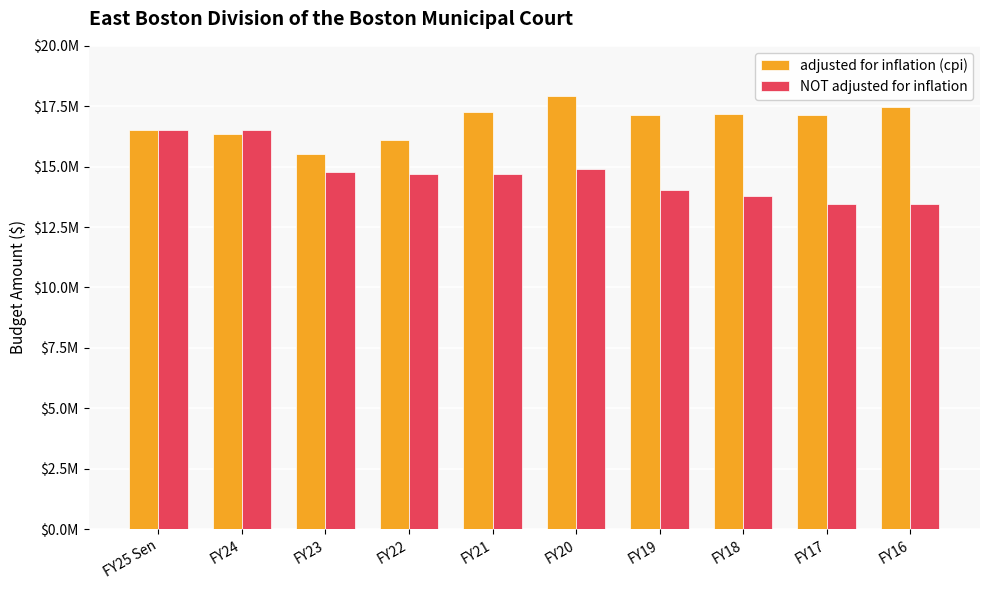

Rank the series at FY25 Sen from lowest to highest value.

adjusted for inflation (cpi), NOT adjusted for inflation